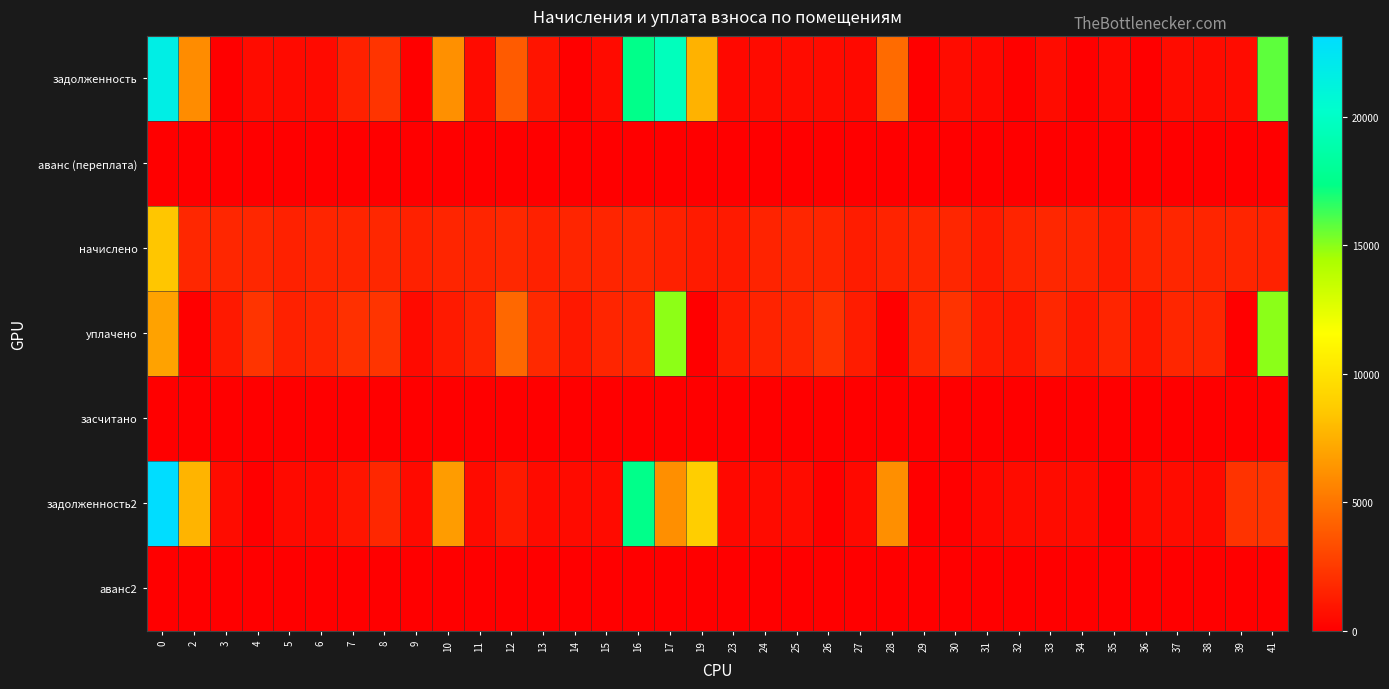

How many series are shown in this chart?

7